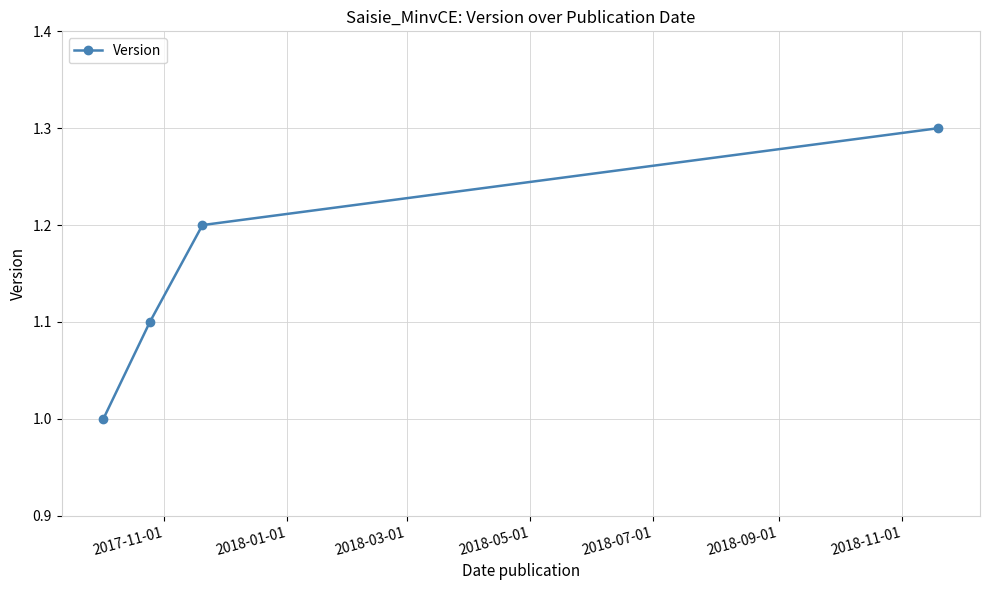

What is the difference between the maximum and minimum values?

0.3